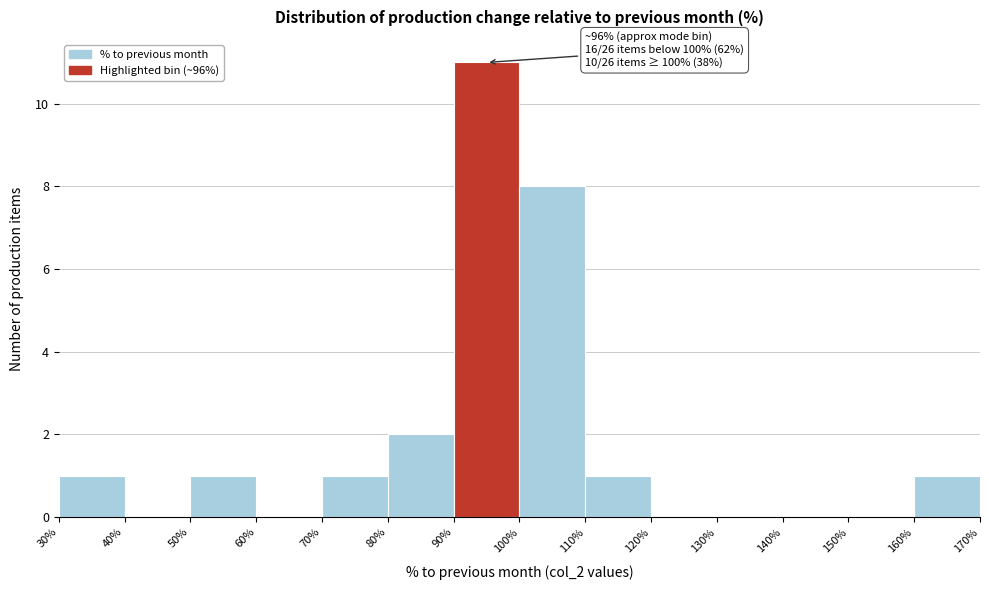

Over which range of the x-axis is the bar tallest?

90% to 100%